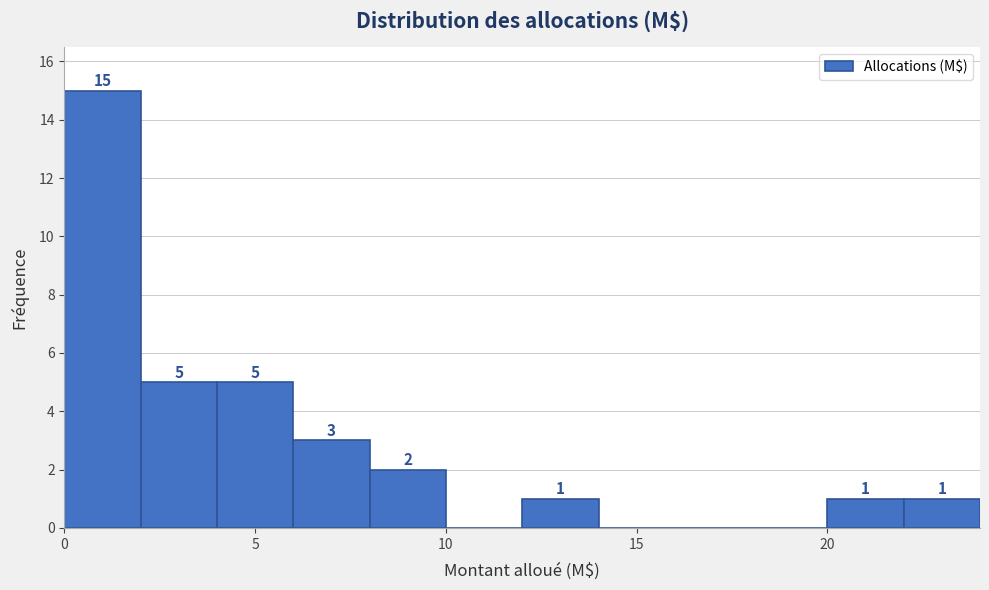

Over which range of the x-axis is the bar tallest?

0 to 2